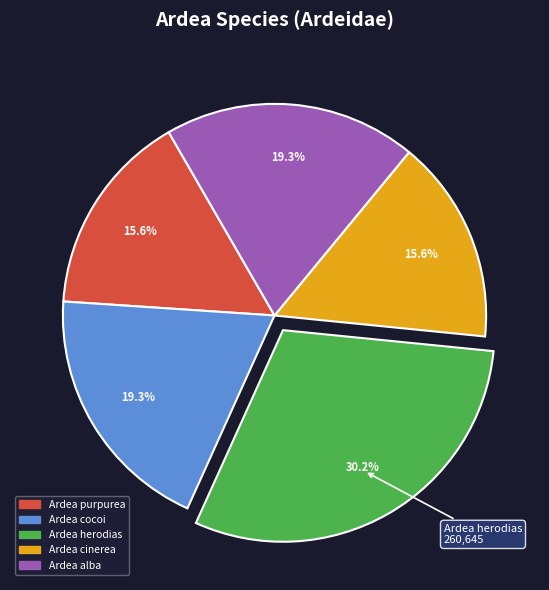

To the nearest percent, what is the difference between the Ardea alba and Ardea herodias slice percentages?

11%